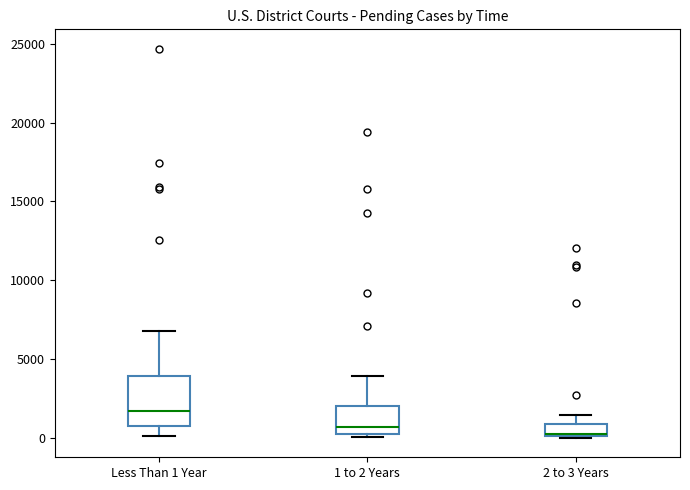

Reading left to right, transcribe this box plot: for each box, give where its median line is, the range the box spans, and where its two whiskers end, as read against the y-axis. The values are not printed on the chart, so give them approximately, as read against the axis.

Less Than 1 Year: median 1500, box 1000 to 4000, whiskers 0 to 7000
1 to 2 Years: median 500 (just above the box's lower edge), box 500 to 2000, whiskers 0 to 4000
2 to 3 Years: median 500, box 0 to 1000, whiskers 0 to 1500